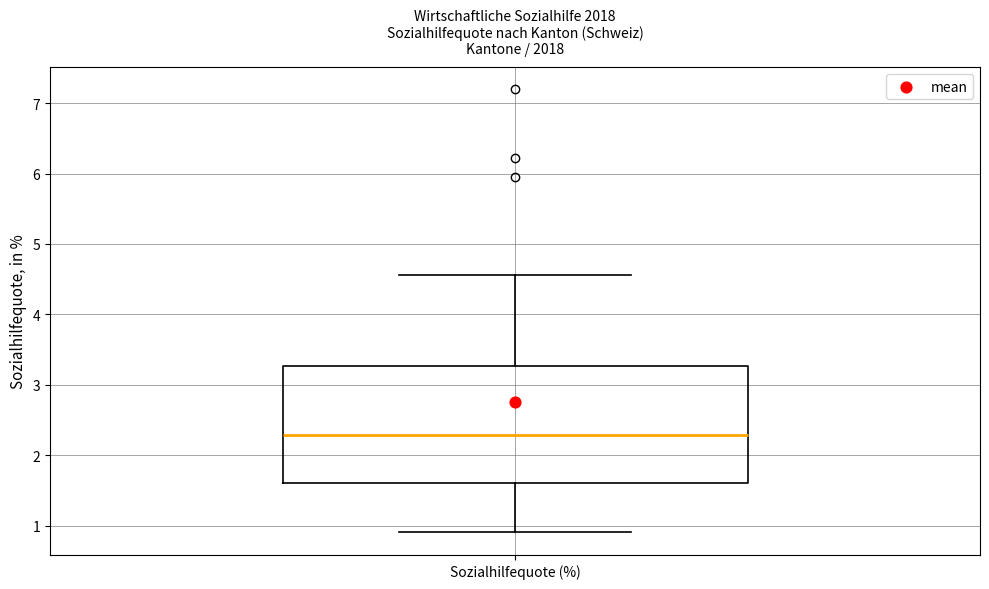

Transcribe this box plot: give where the median line is, the range the box spans, and where the two whiskers end, as read against the y-axis. The values are not printed on the chart, so give them approximately, as read against the axis.

median 2.3, box 1.6 to 3.3, whiskers 0.9 to 4.6